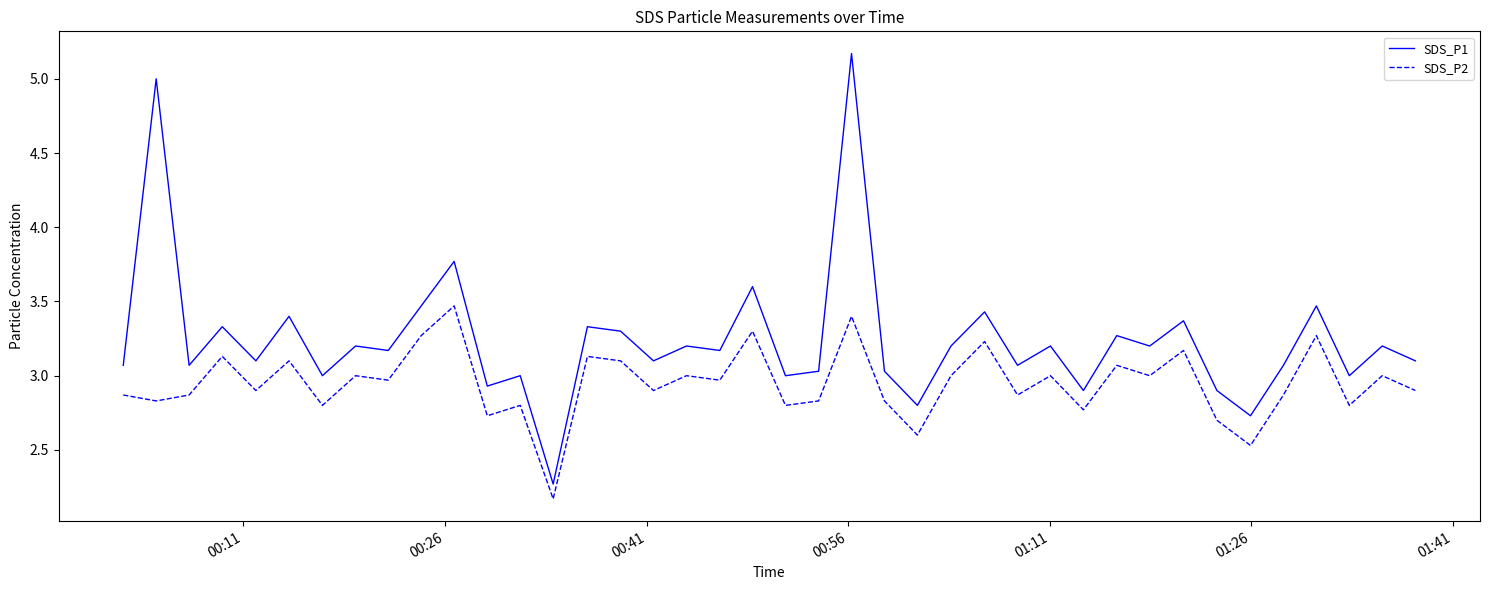

Rank the series by their maximum value, from highest to lowest.

SDS_P1, SDS_P2